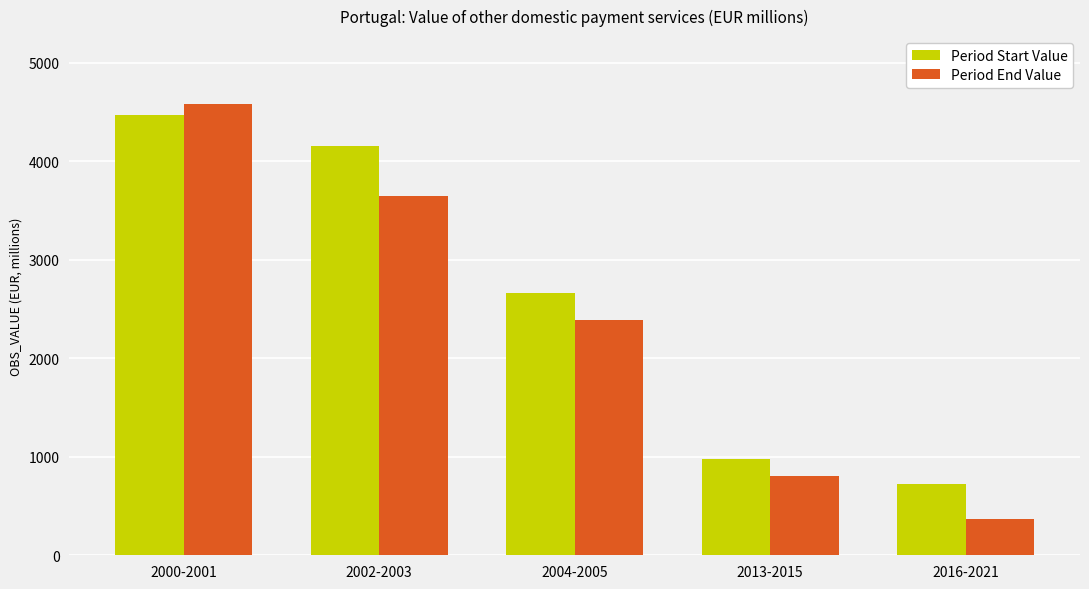

Where does the Period End Value series first go above 2388?

2000-2001